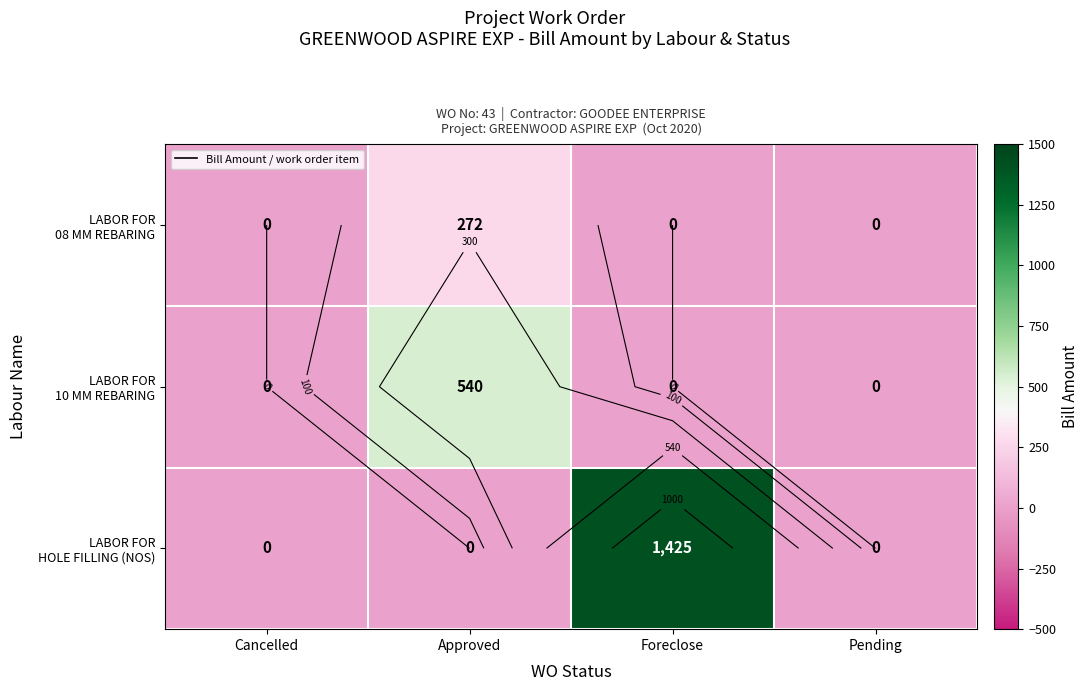

What is the average value of the LABOR FOR 10 MM REBARING series?

135